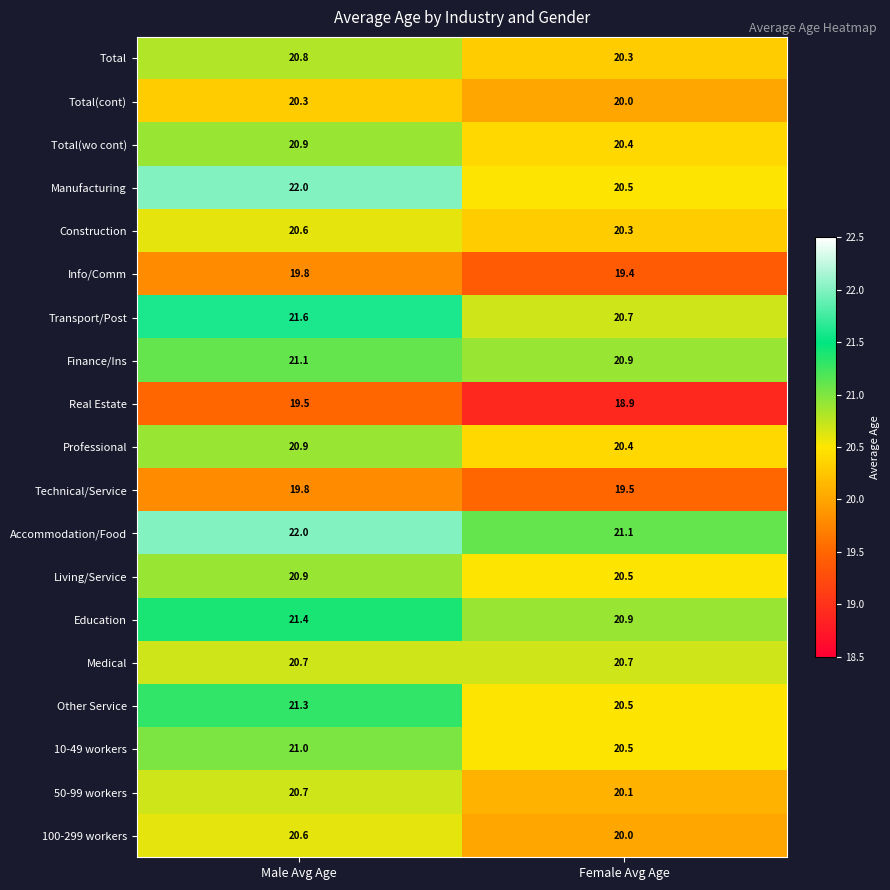

At how many categories does at least one series exceed 21?

2